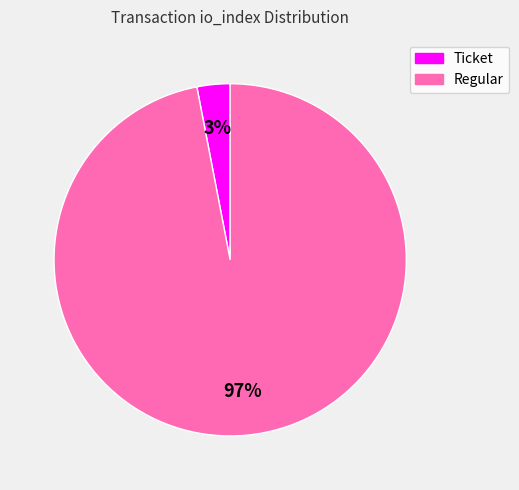

To the nearest percent, what is the average slice percentage?

50%